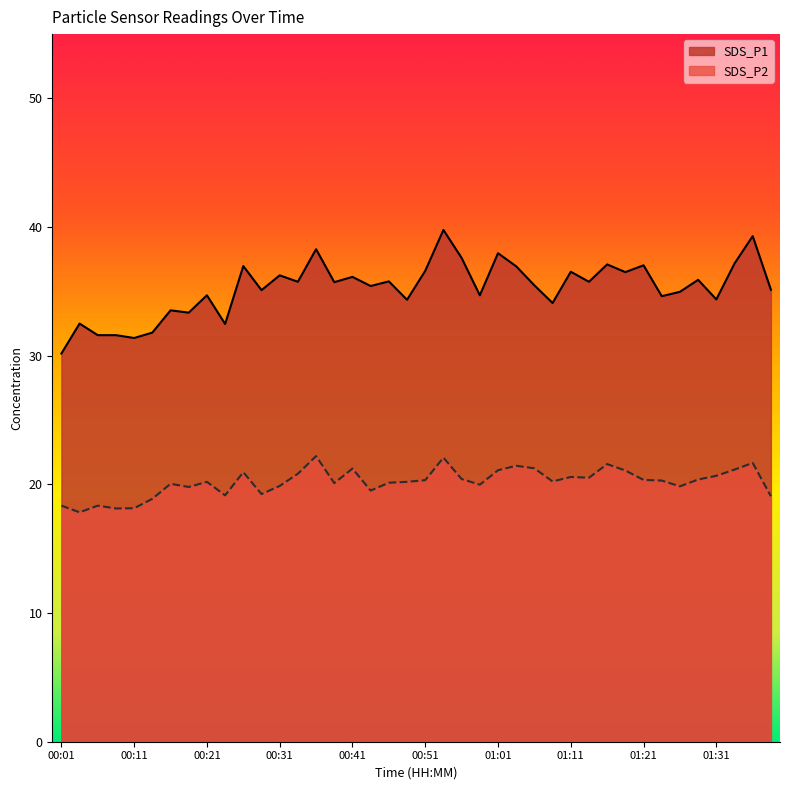

Which category has the lowest value across all series?

00:04